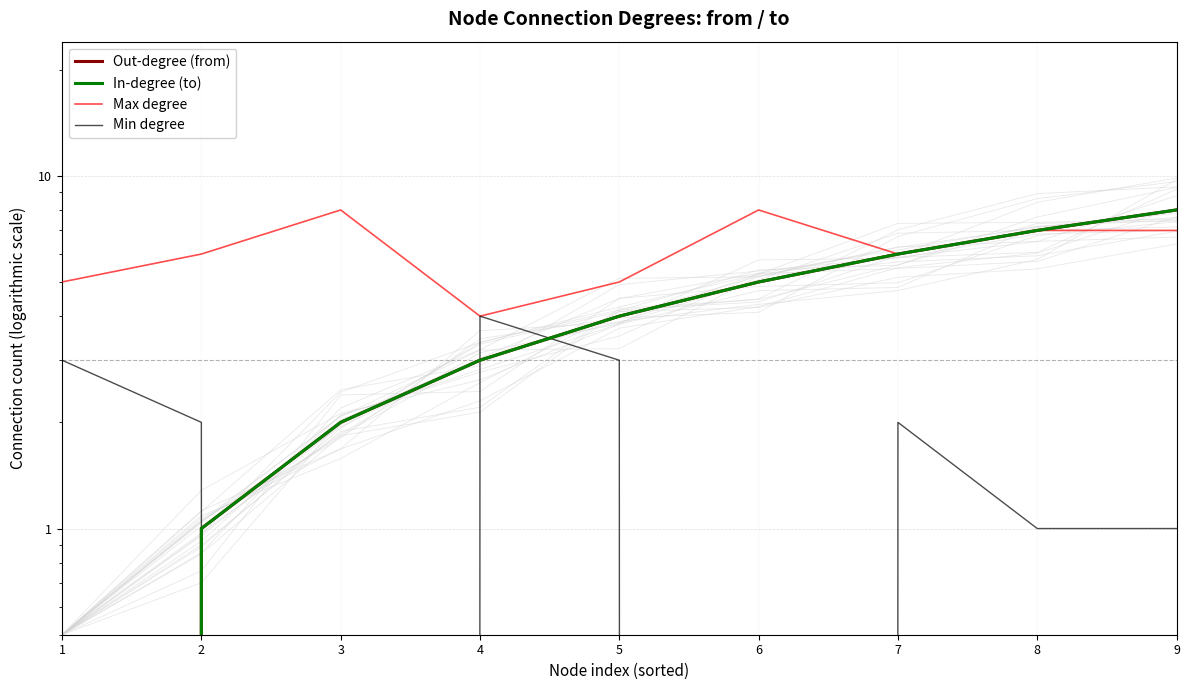

Which series has the largest total across all categories?

Max degree